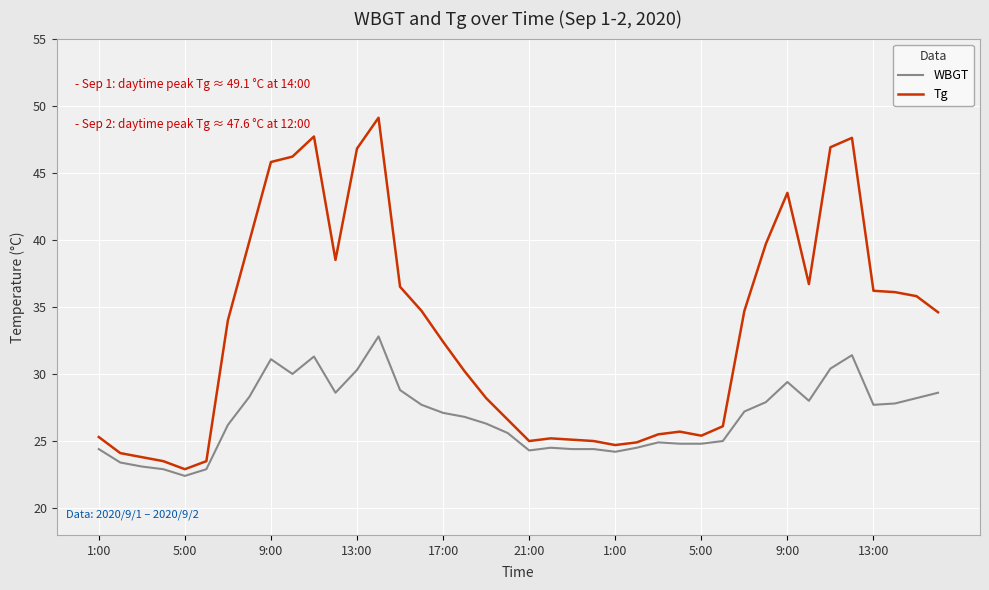

What is the sum of all WBGT values?

1072.4